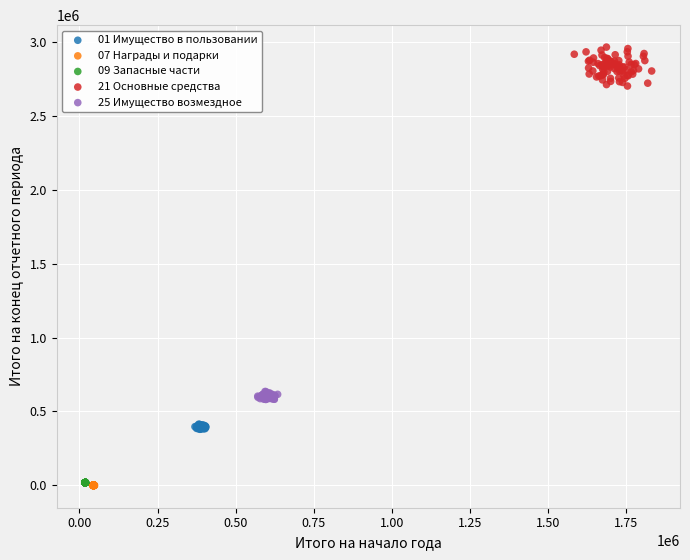

Which series reaches the maximum Y coordinate?

21 Основные средства